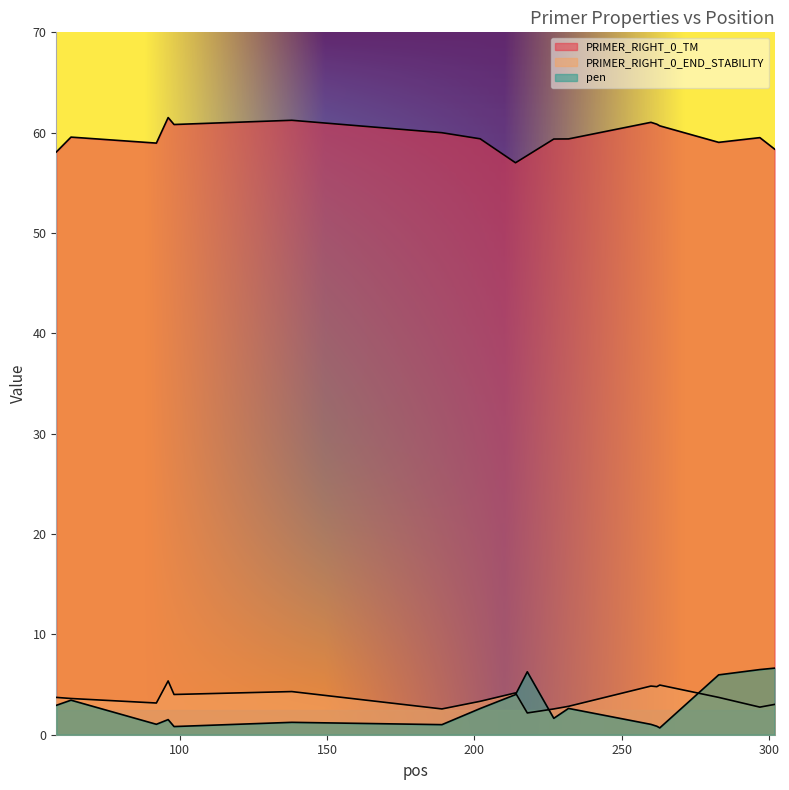

What is the average value of the PRIMER_RIGHT_0_TM series?

59.6